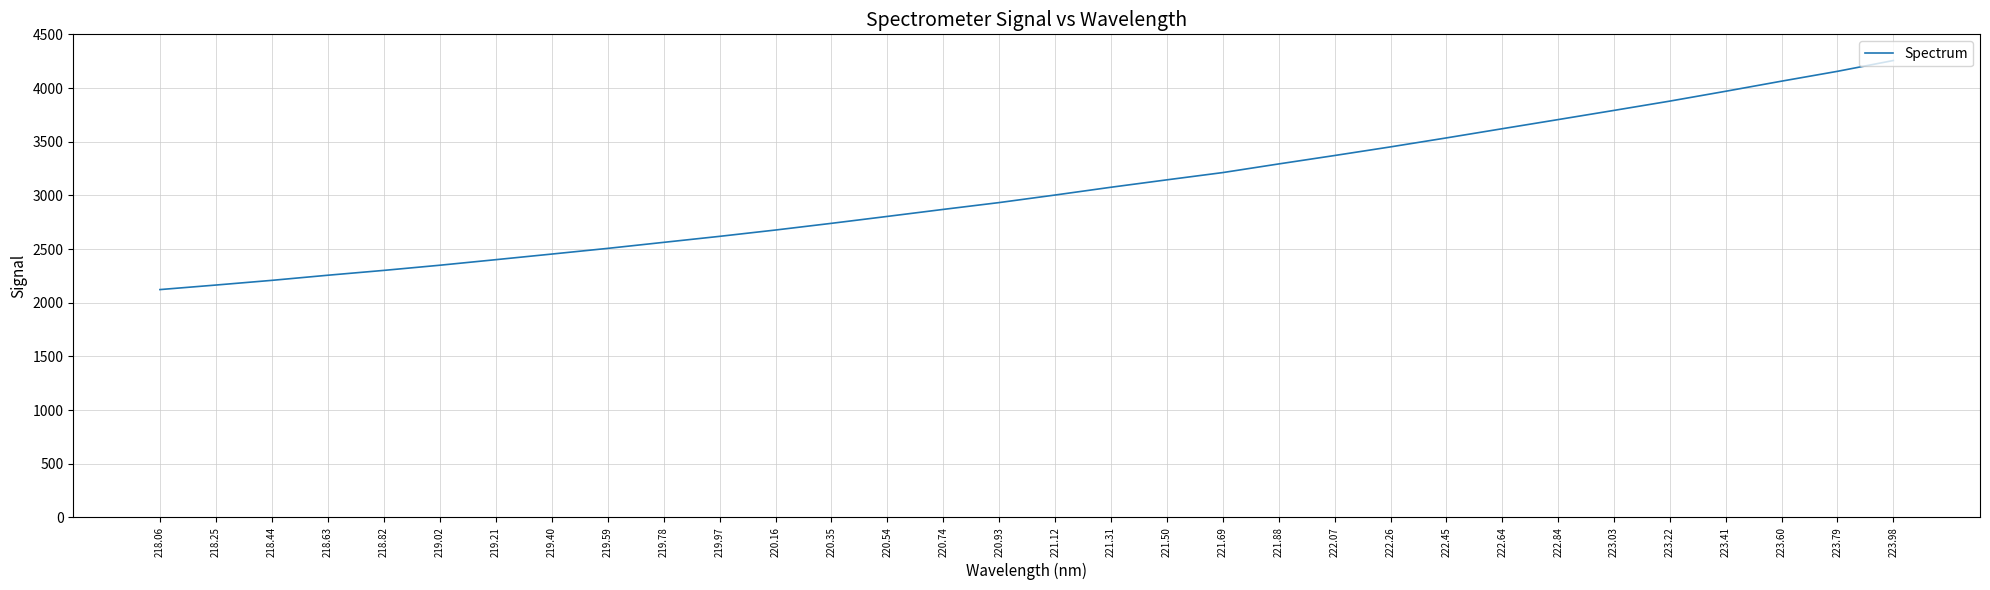

What is the change in value from 219.40 to 220.35?

+286.3